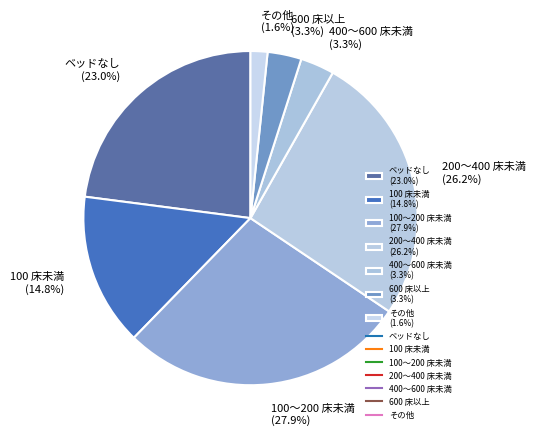

Is the sum of 600 床以上 (3.3%) and 200～400 床未満 (26.2%) greater than half?

No